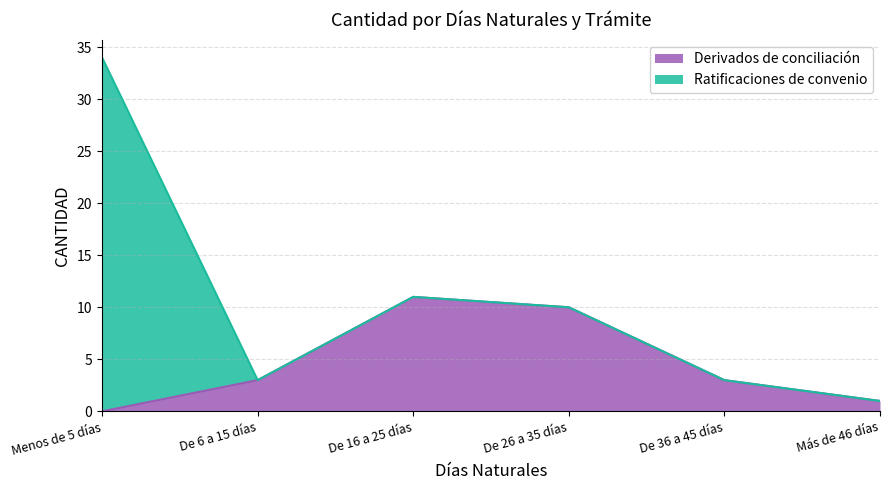

True or false: the data shows 3 at De 6 a 15 días.

True